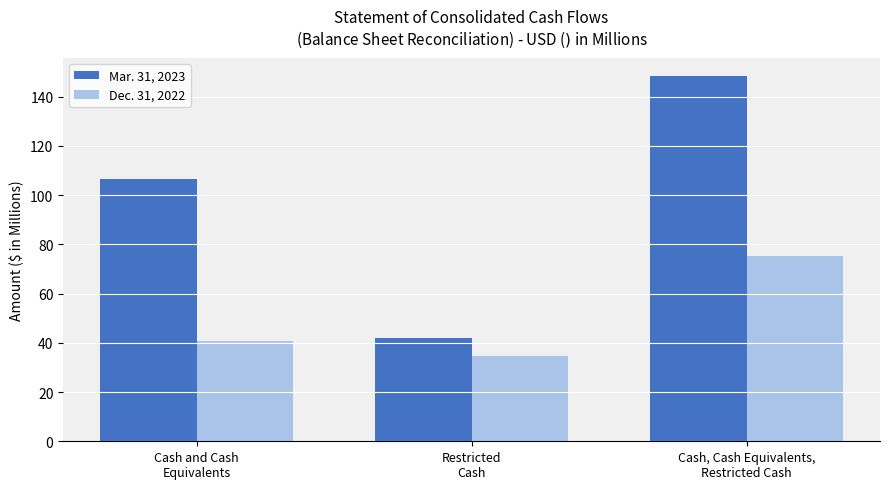

Reading left to right, extract all data points from this chart.

Mar. 31, 2023: 106.4	41.9	148.3
Dec. 31, 2022: 40.8	34.6	75.4